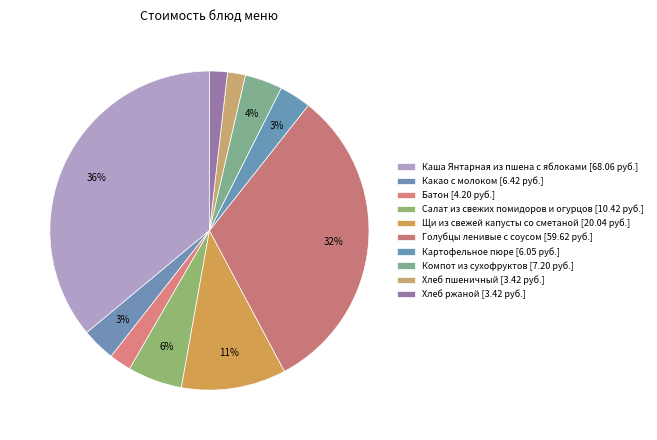

What percentage is the Голубцы ленивые с соусом slice, to the nearest percent?

32%